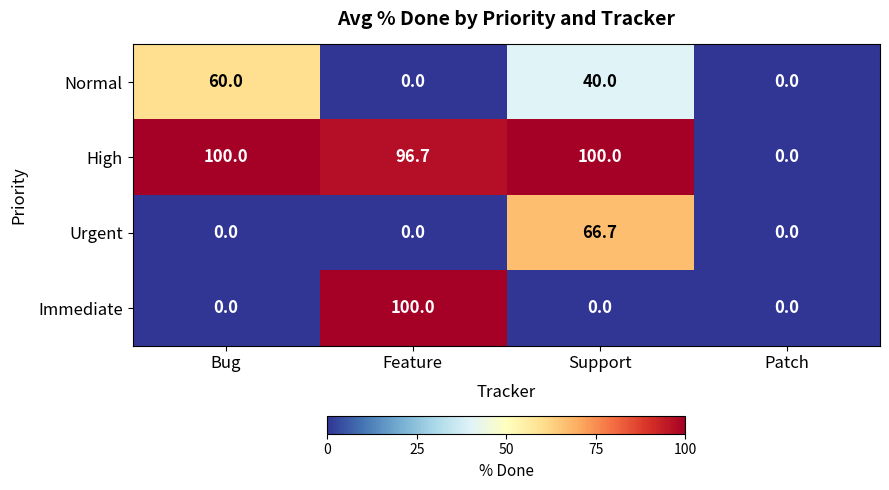

At which label is High closest to 50?

Feature